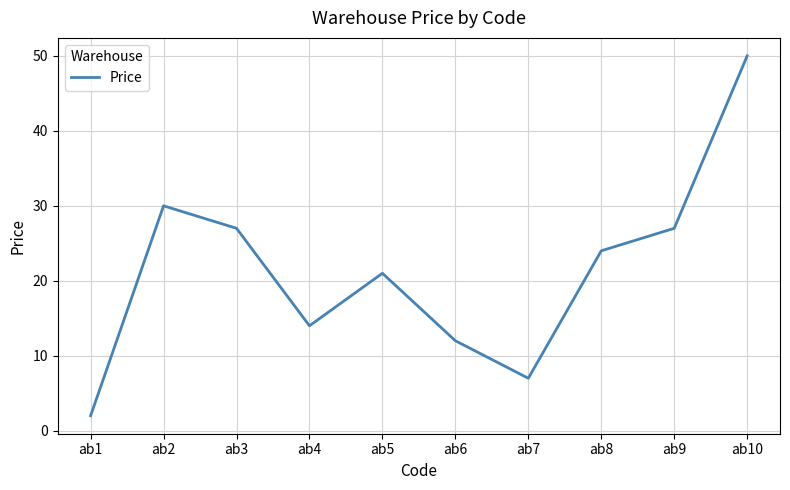

What is the difference between the values at ab7 and ab8?

17